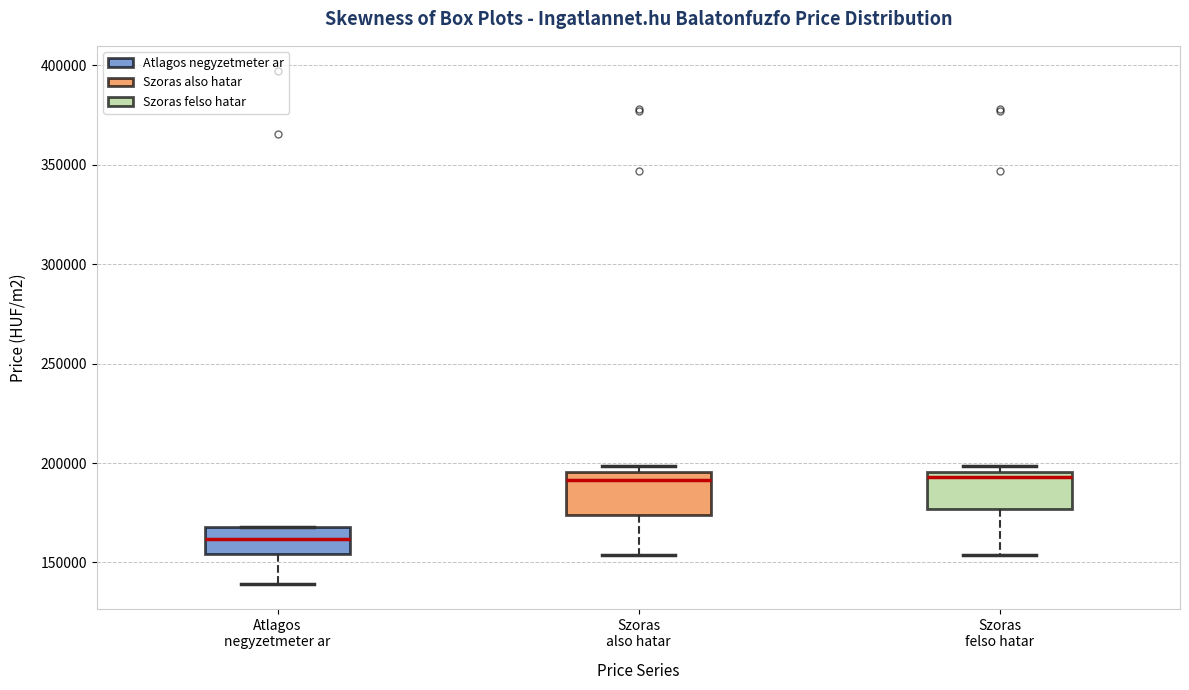

Reading left to right, read every box against the y-axis: the position of its median line, the range the box covers, and the ends of its whiskers. The values are not printed on the chart, so give them approximately, as read against the axis.

Atlagos negyzetmeter ar: median 160000, box 155000 to 170000, whiskers 140000 to 170000
Szoras also hatar: median 190000, box 175000 to 195000, whiskers 155000 to 200000
Szoras felso hatar: median 195000 (just below the box's upper edge), box 175000 to 195000, whiskers 155000 to 200000